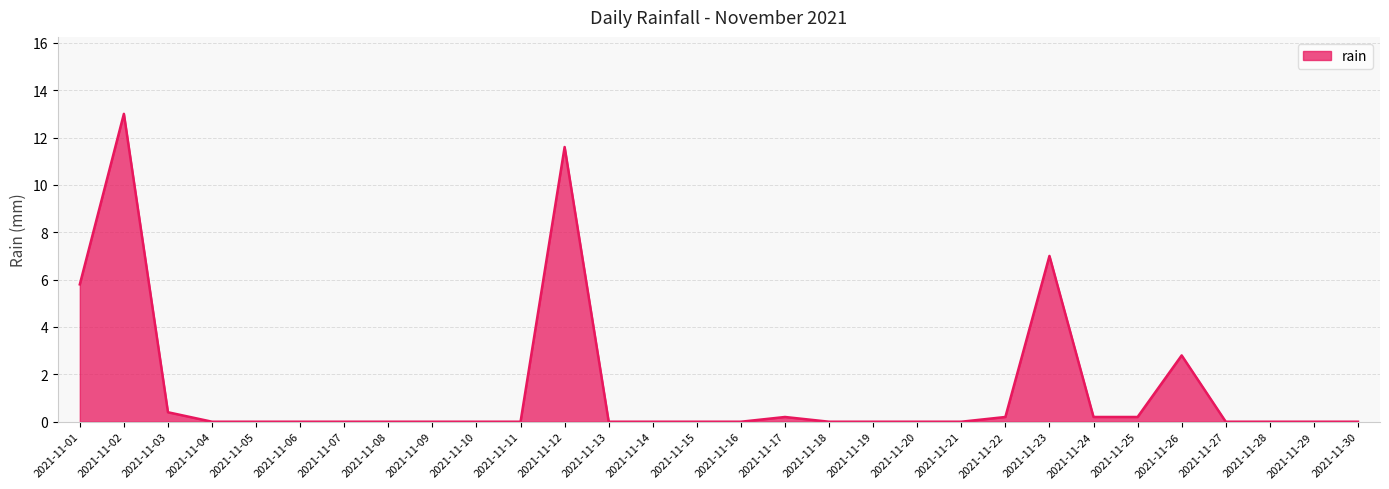

Reading left to right, transcribe all the data shown in this chart.

2021-11-01=5.8	2021-11-02=13.0	2021-11-03=0.4	2021-11-04=0.0	2021-11-05=0.0	2021-11-06=0.0	2021-11-07=0.0	2021-11-08=0.0	2021-11-09=0.0	2021-11-10=0.0	2021-11-11=0.0	2021-11-12=11.6	2021-11-13=0.0	2021-11-14=0.0	2021-11-15=0.0	2021-11-16=0.0	2021-11-17=0.2	2021-11-18=0.0	2021-11-19=0.0	2021-11-20=0.0	2021-11-21=0.0	2021-11-22=0.2	2021-11-23=7.0	2021-11-24=0.2	2021-11-25=0.2	2021-11-26=2.8	2021-11-27=0.0	2021-11-28=0.0	2021-11-29=0.0	2021-11-30=0.0